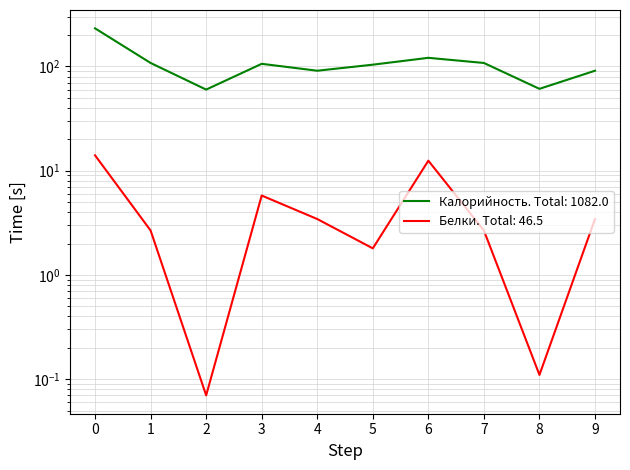

True or false: Белки has a value of 3.0 at 5.

False